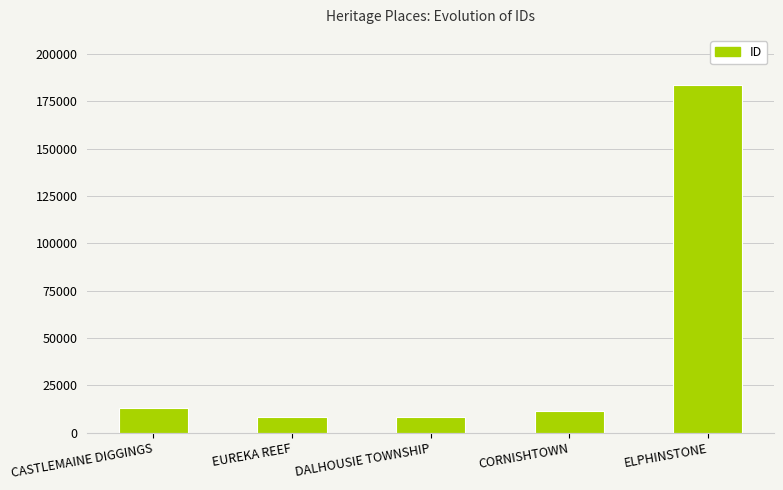

Does the chart contain stacked bars?

No